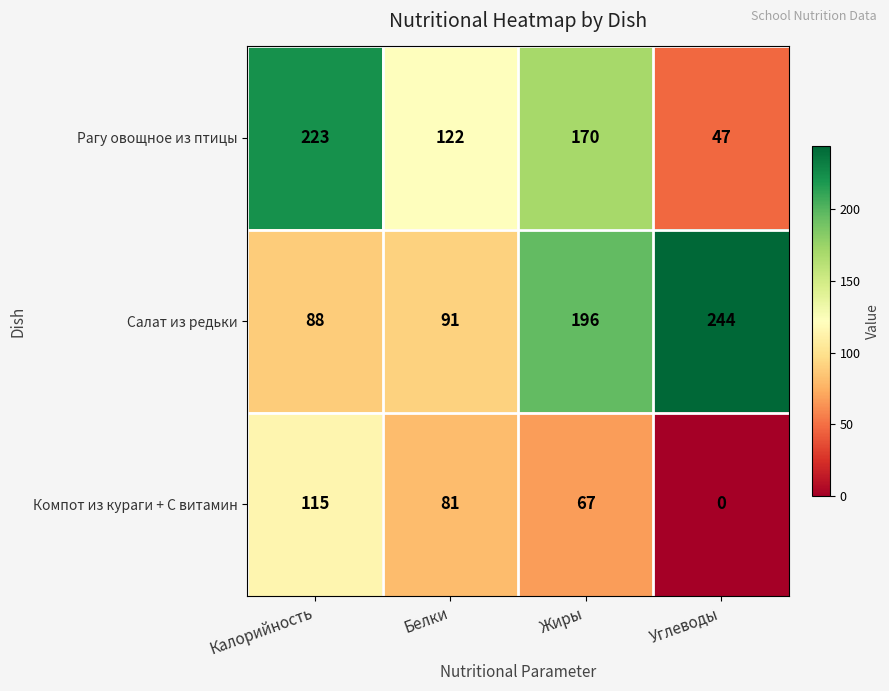

What is the difference between the Салат из редьки values at Калорийность and Углеводы?

156